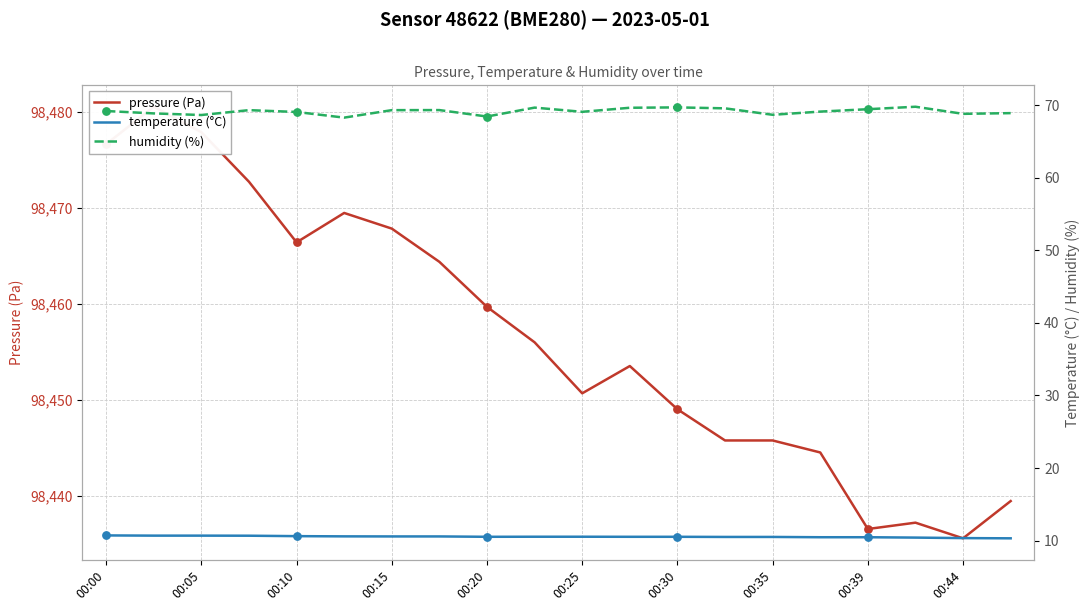

What are all the series names shown in the legend?

pressure (Pa), temperature (°C), humidity (%)